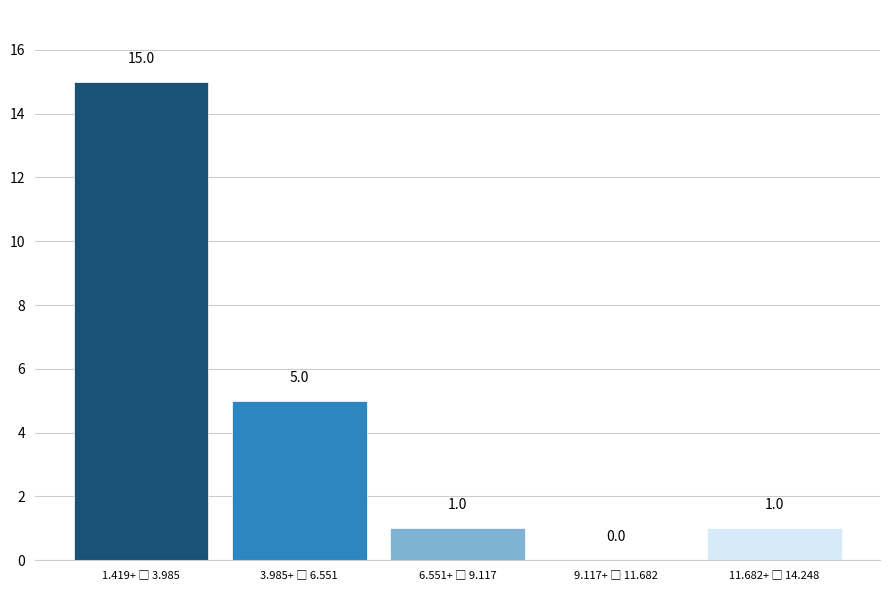

What is the sum of all values?

22